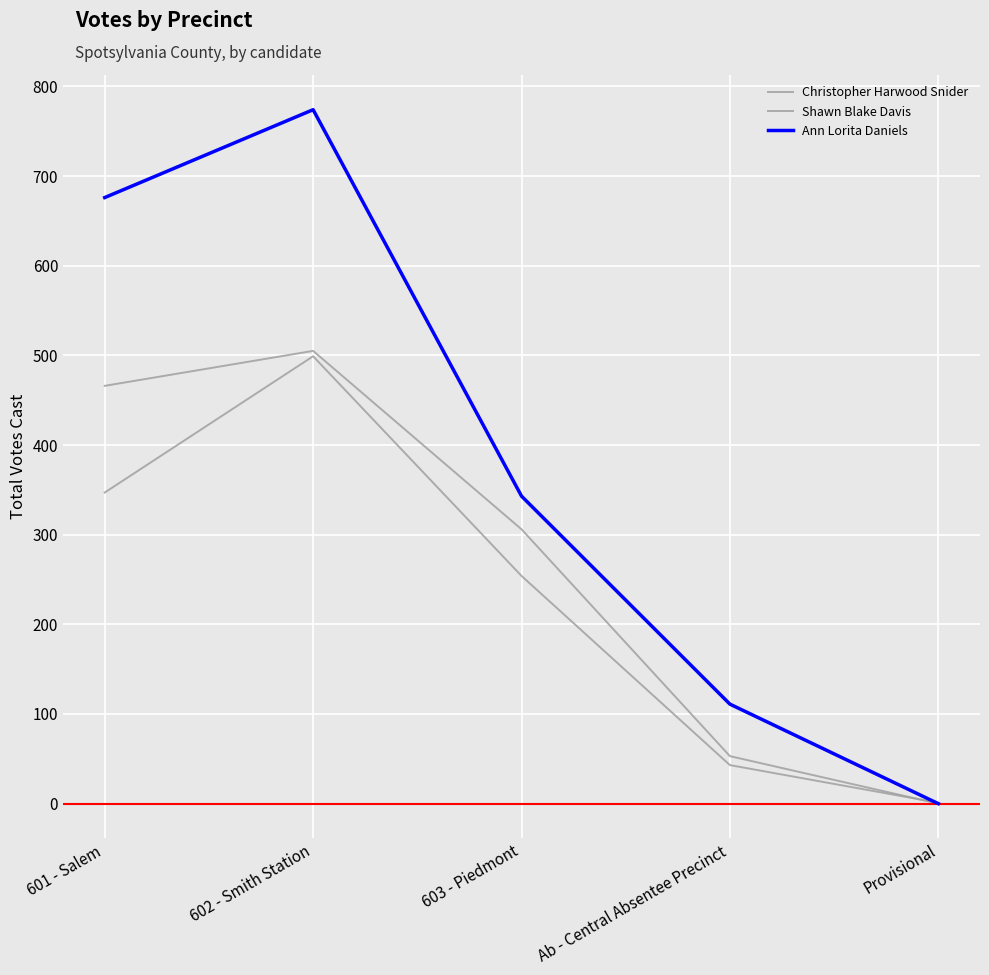

How many lines are shown in the chart?

3